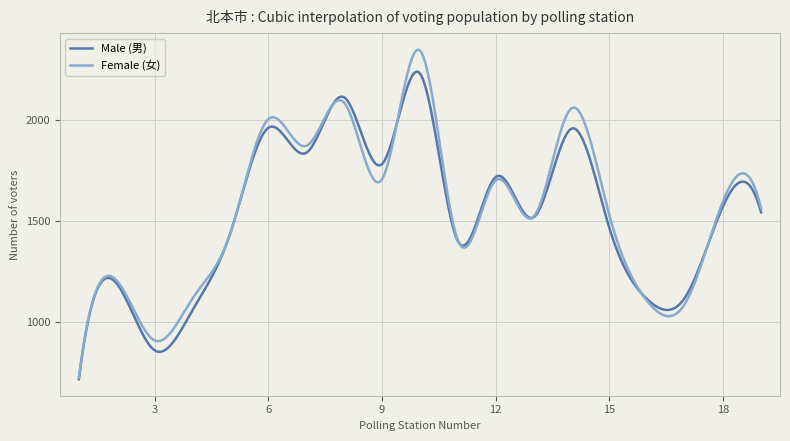

What is the greatest value displayed?

2348.7